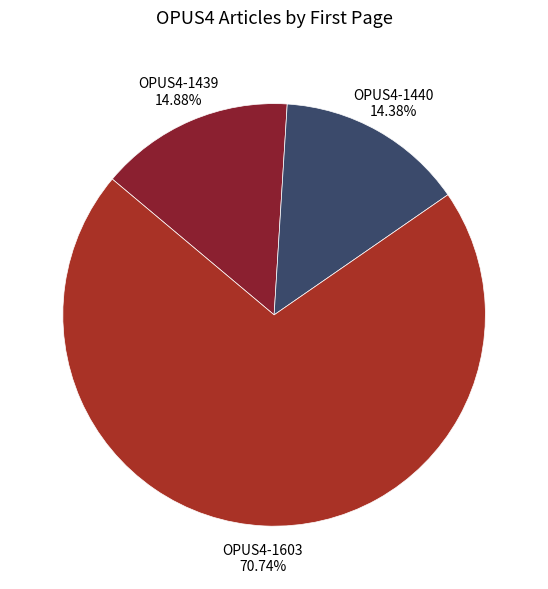

To the nearest percent, what is the average slice percentage?

33%